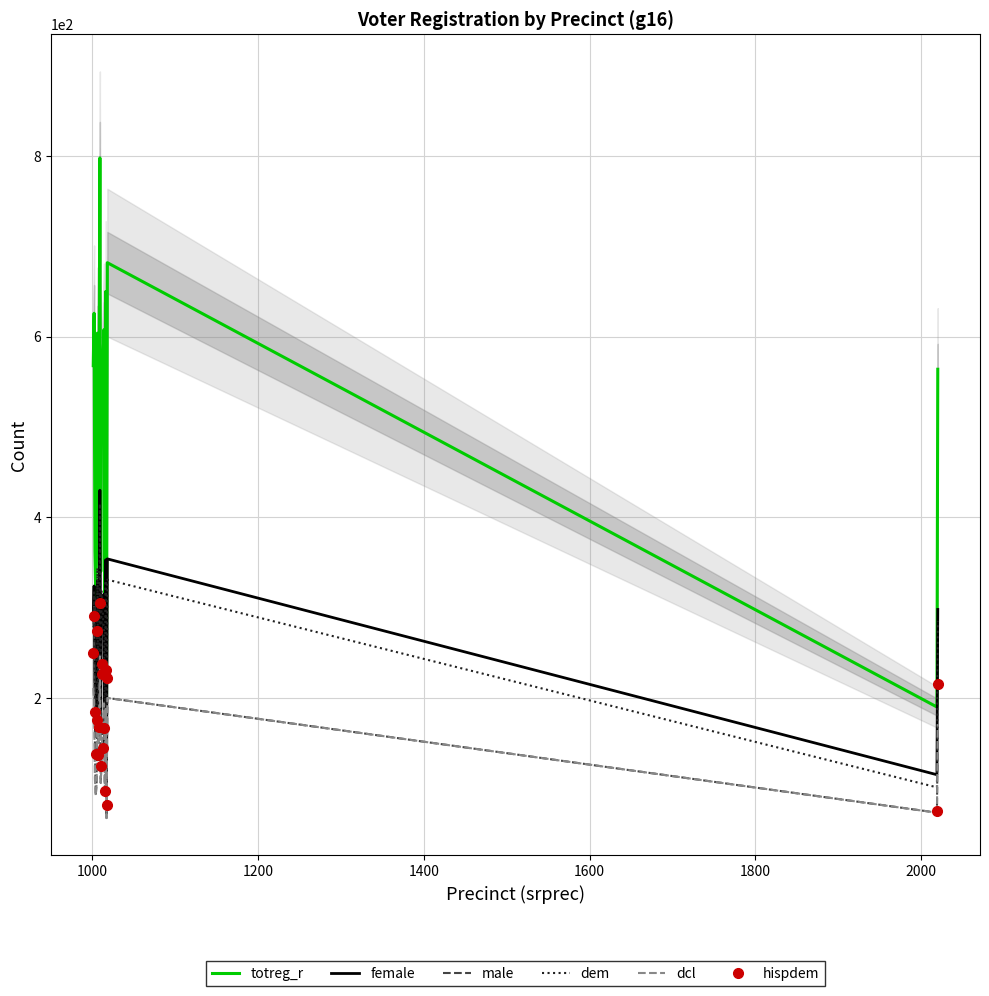

What is the value of the dcl point at the 13th from the left?

162